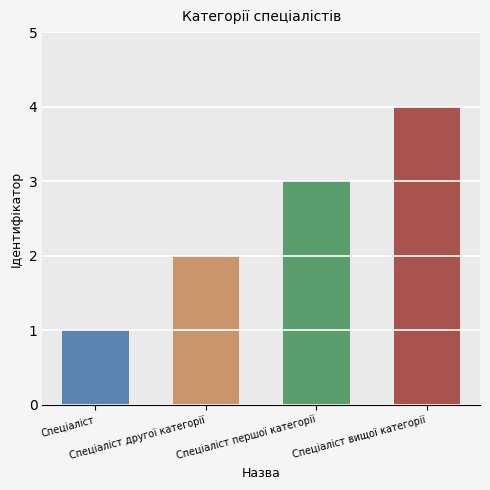

Rank the categories by value from highest to lowest.

Спеціаліст вищої категорії, Спеціаліст першої категорії, Спеціаліст другої категорії, Спеціаліст